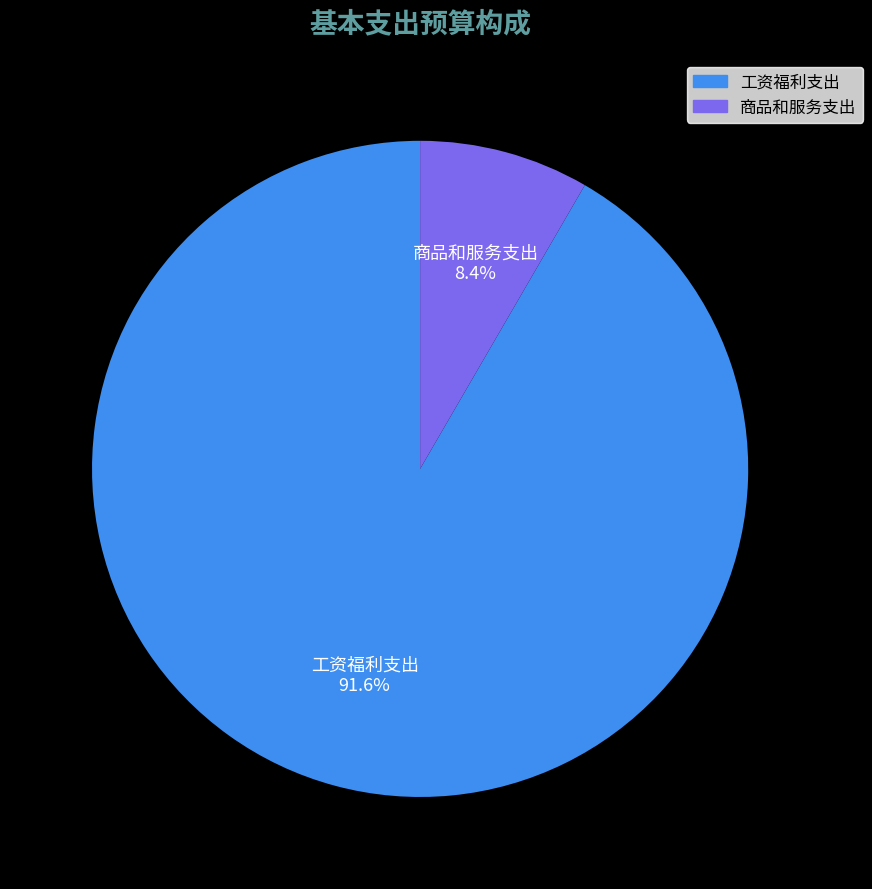

To the nearest percent, what portion does 工资福利支出 represent?

92%